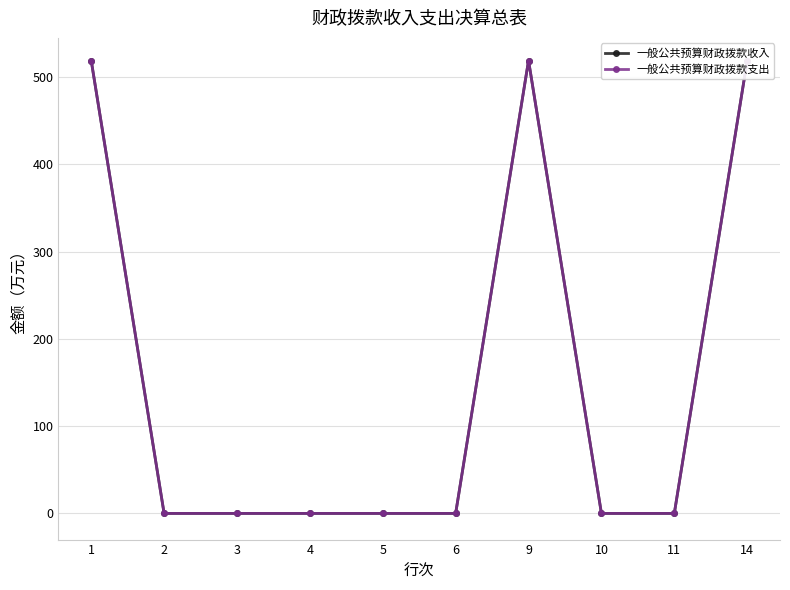

Reading left to right, list all the values displayed in this chart.

一般公共预算财政拨款收入: 1=519	2=0	3=0	4=0	5=0	6=0	9=519	10=0	11=0	14=519
一般公共预算财政拨款支出: 1=519	2=0	3=0	4=0	5=0	6=0	9=519	10=0	11=0	14=519